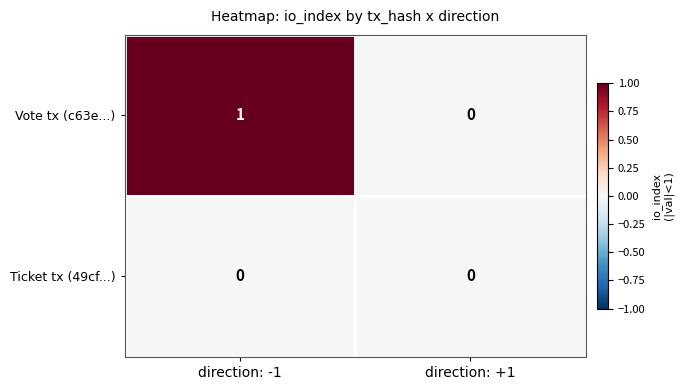

Rank the series by their maximum value, from lowest to highest.

Ticket tx (49cf...), Vote tx (c63e...)